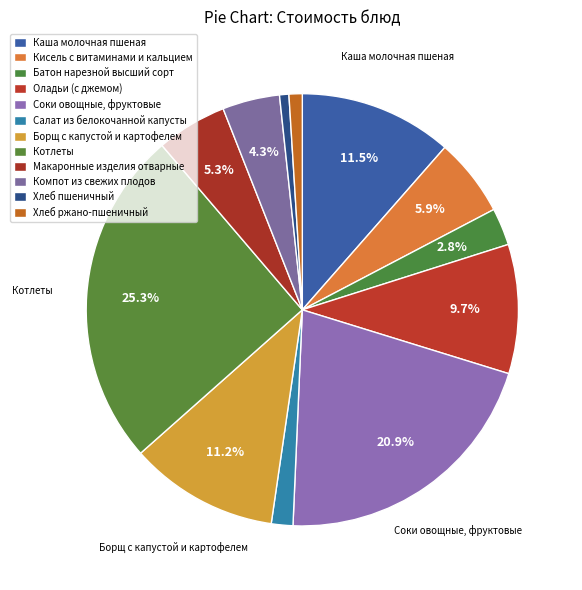

The Котлеты slice represents 25% of the pie. True or false?

True